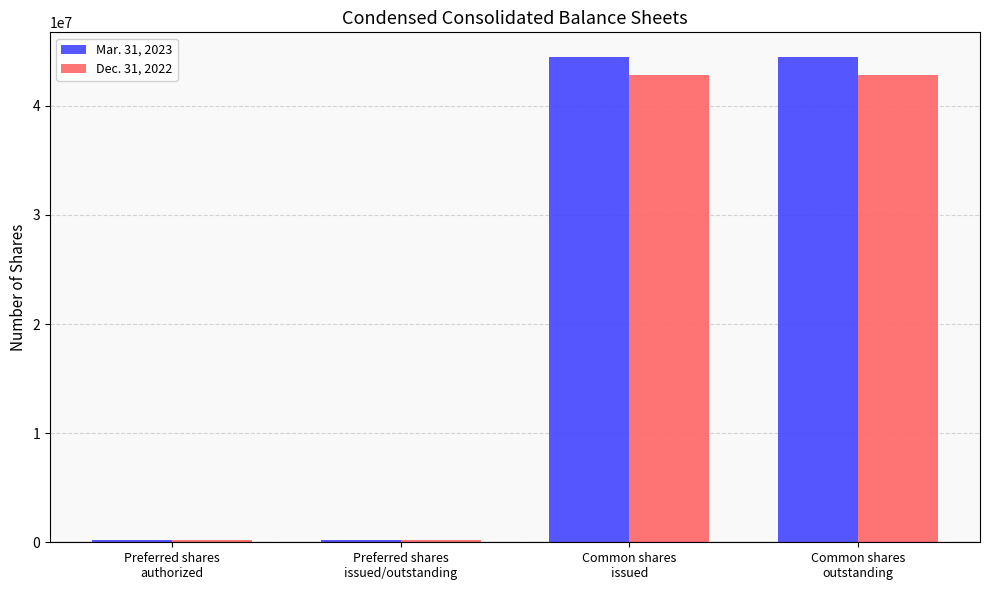

What is the value of the Dec. 31, 2022 bar at the 3rd from the left?

42815196